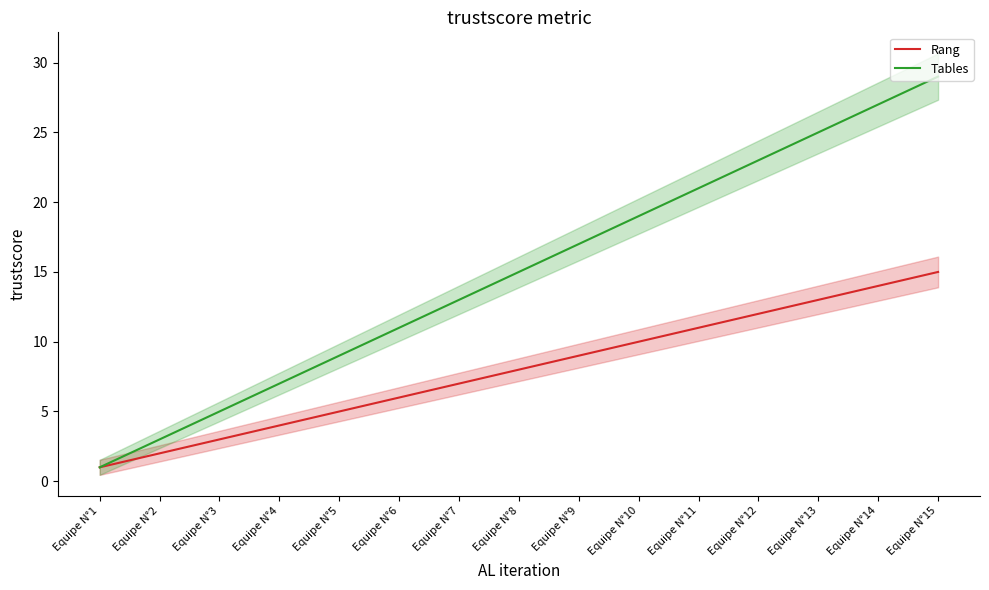

What is the difference between the maximum and minimum values in the Rang series?

14